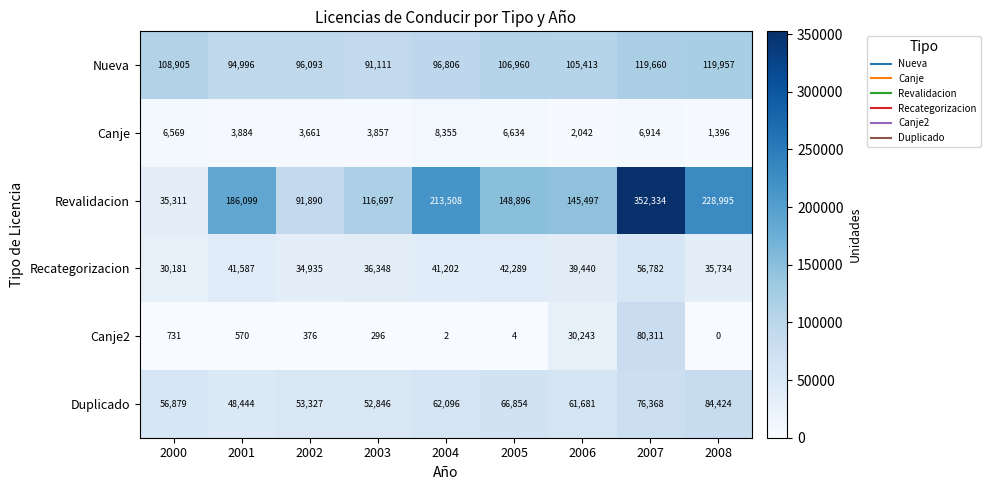

Count the number of data series in this chart.

6